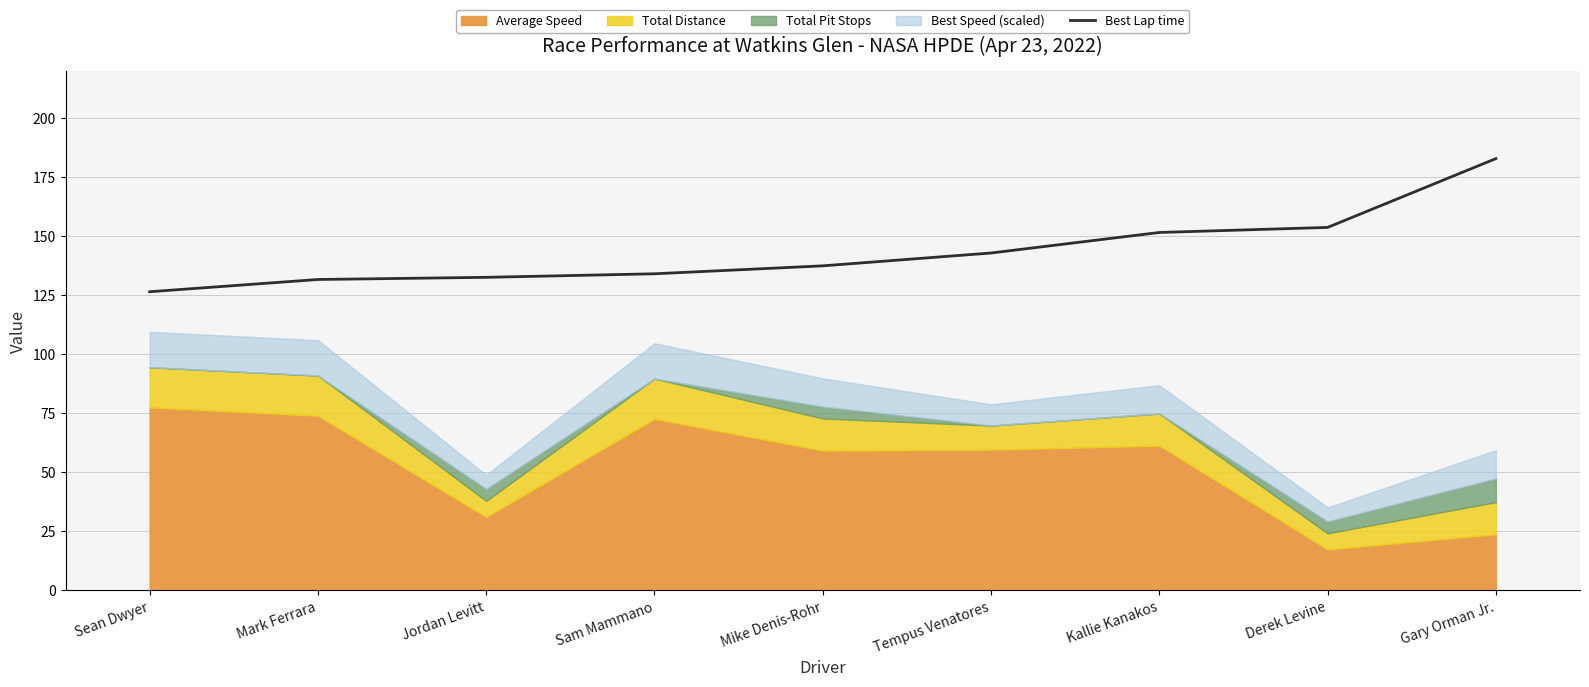

What is the value of the 6th point from the left?

142.8